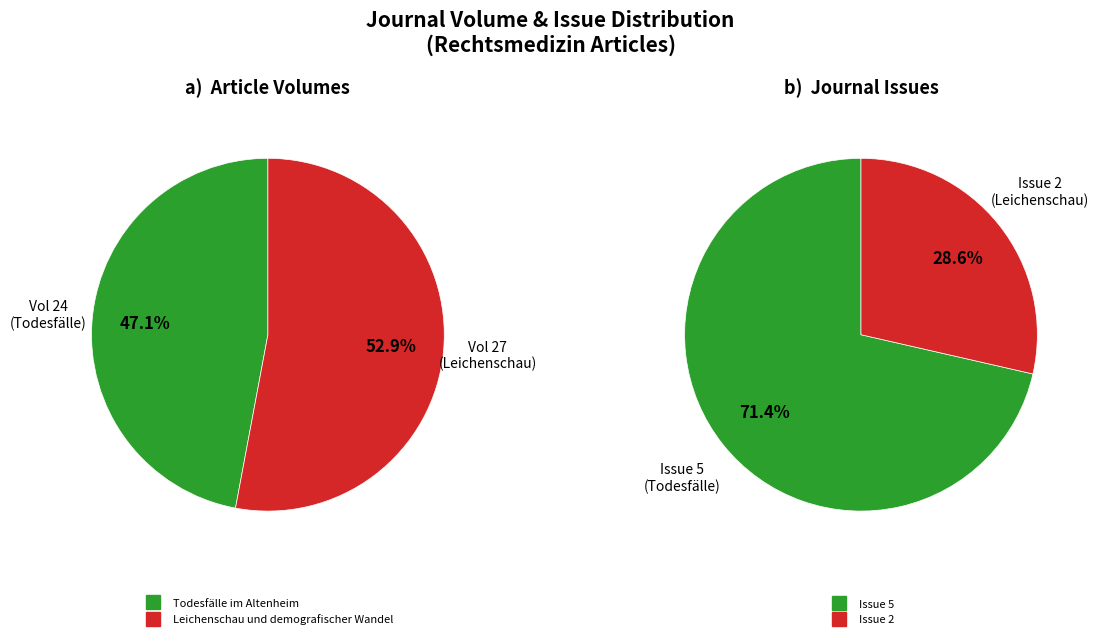

Count the number of slices in the pie.

2